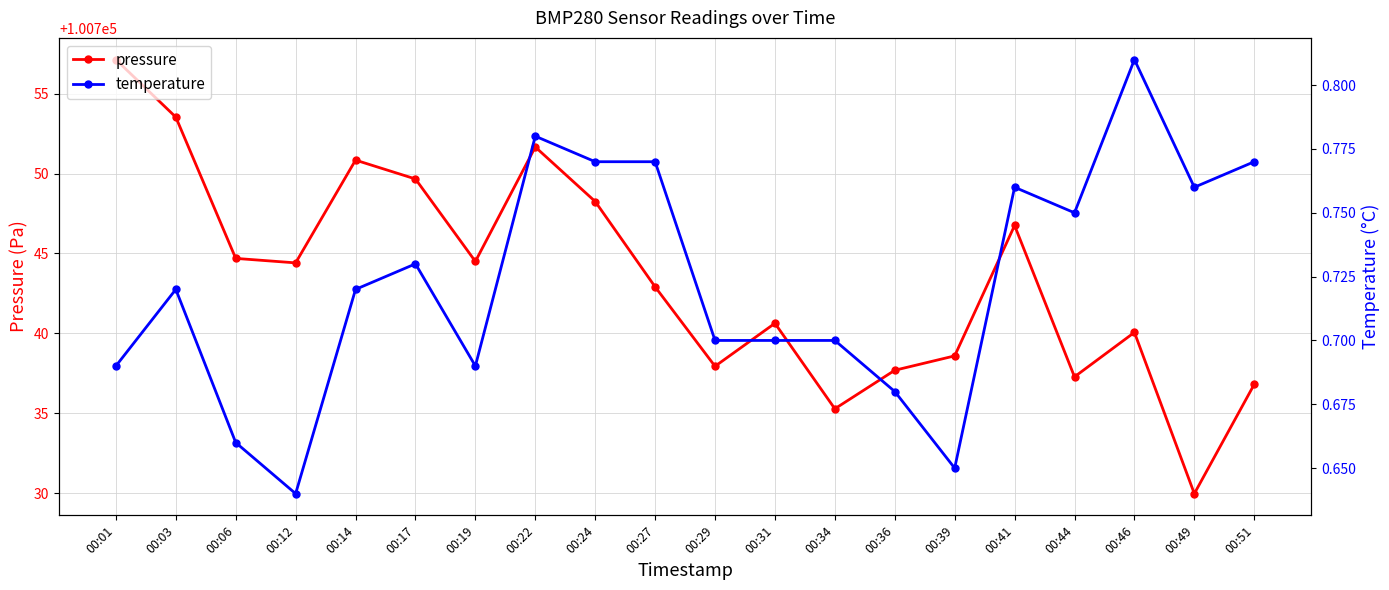

Where is the first local minimum for temperature?

00:12